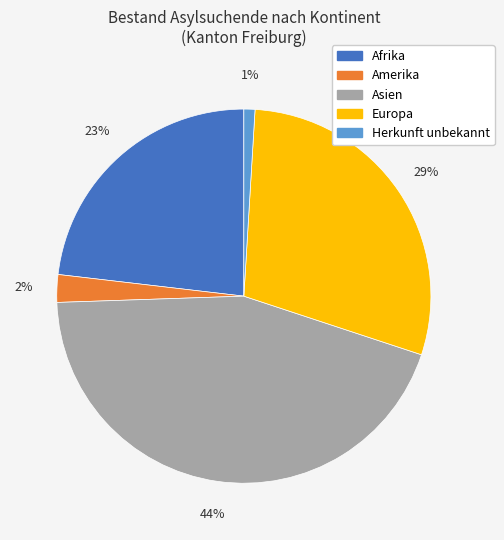

Rank the categories by value from highest to lowest.

Asien, Europa, Afrika, Amerika, Herkunft unbekannt